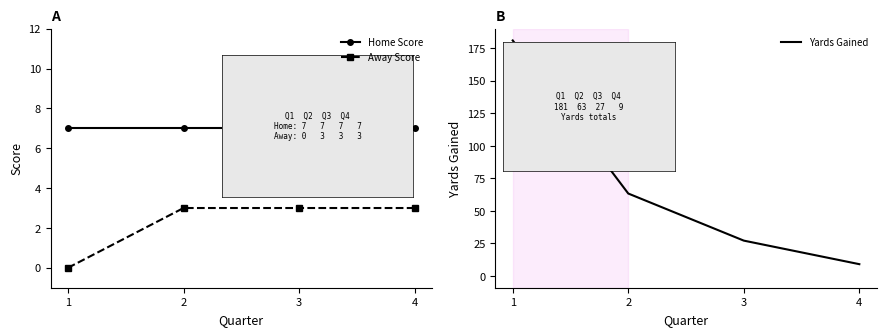

What is the maximum value for Home Score?

7.0